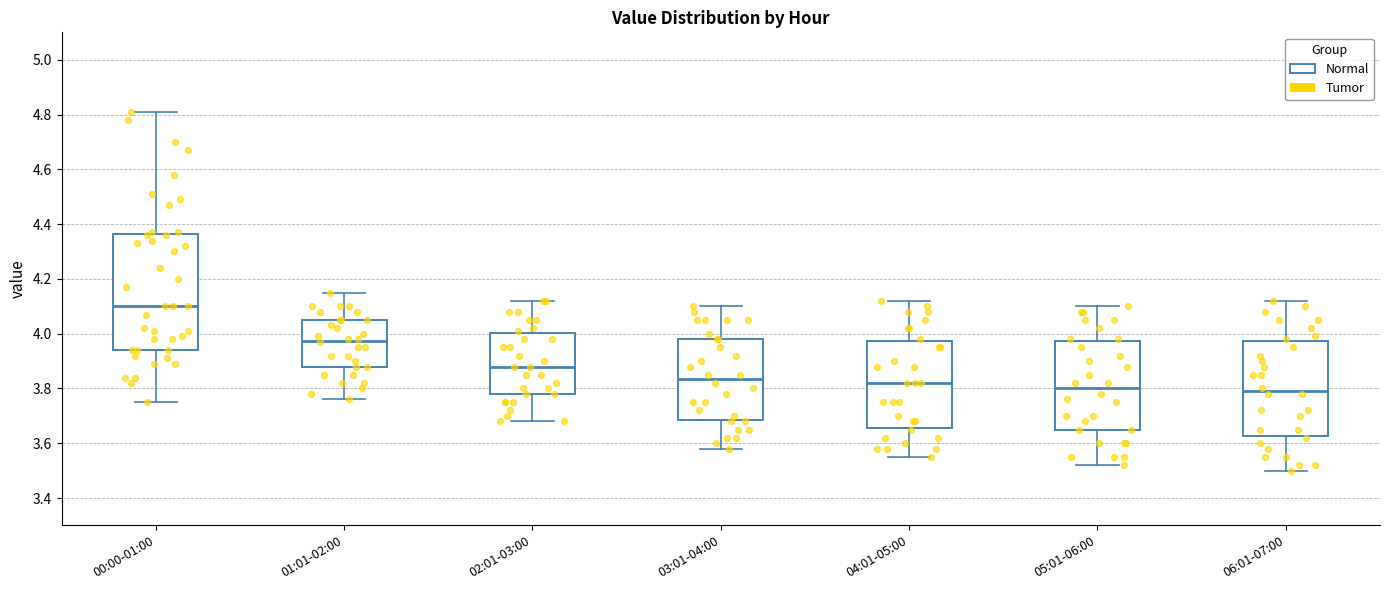

Where is the lower edge of the box for 01:01-02:00 on the y-axis? The values are not printed on the chart, so give them approximately, as read against the axis.

3.88